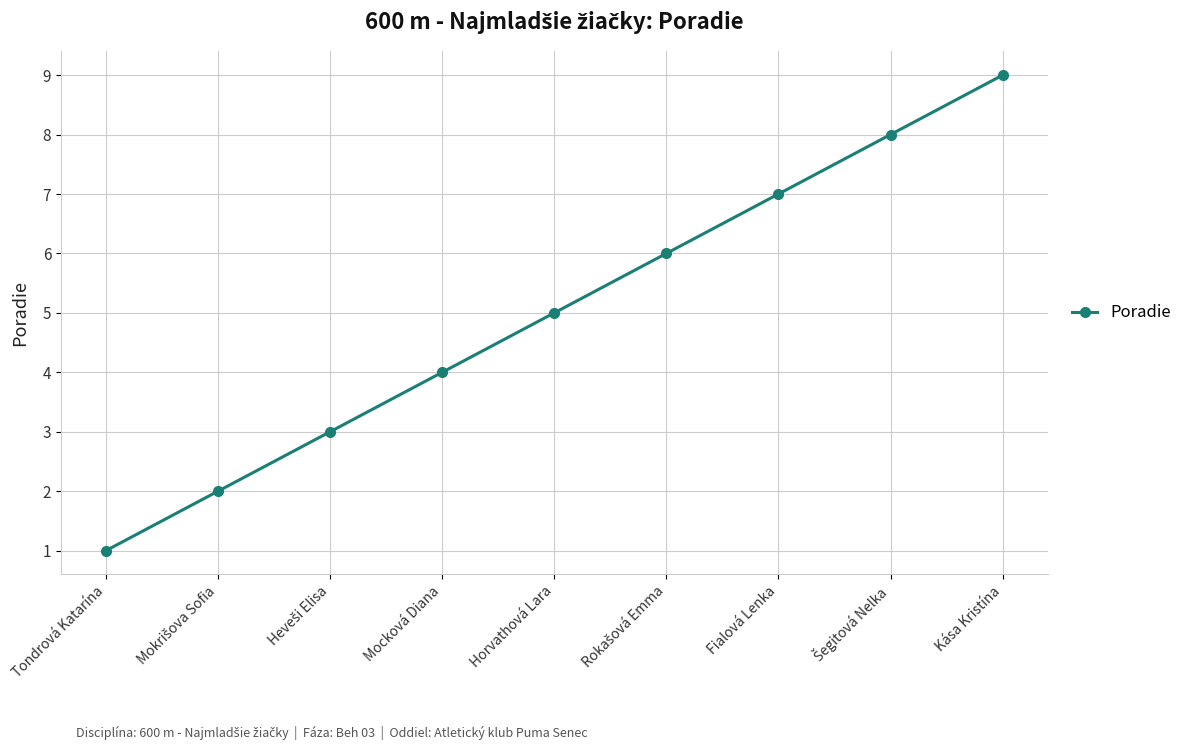

Which has a higher value, Tondrová Katarína or Kása Kristína?

Kása Kristína